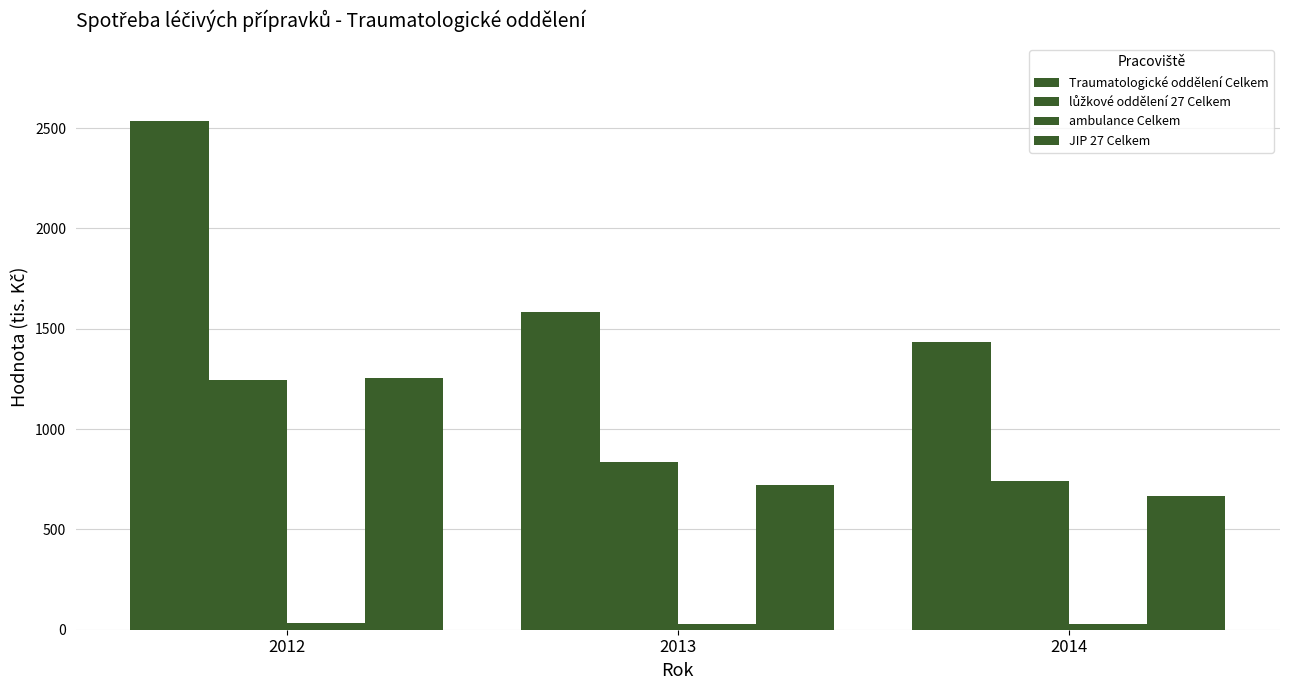

Count the number of data series in this chart.

4